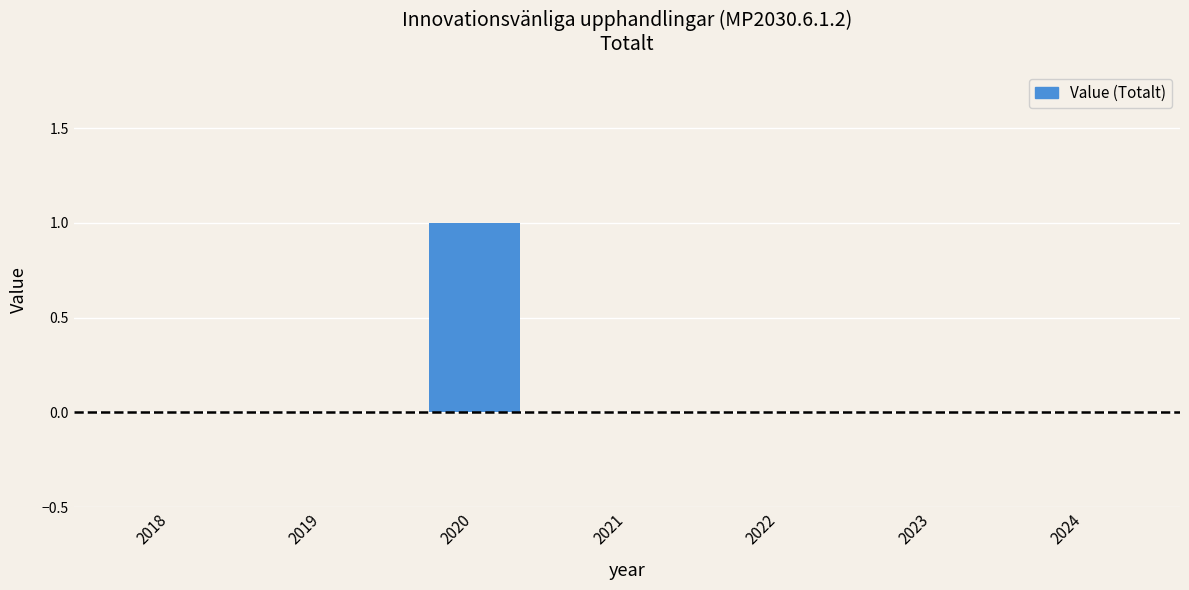

How many series are shown in this chart?

1